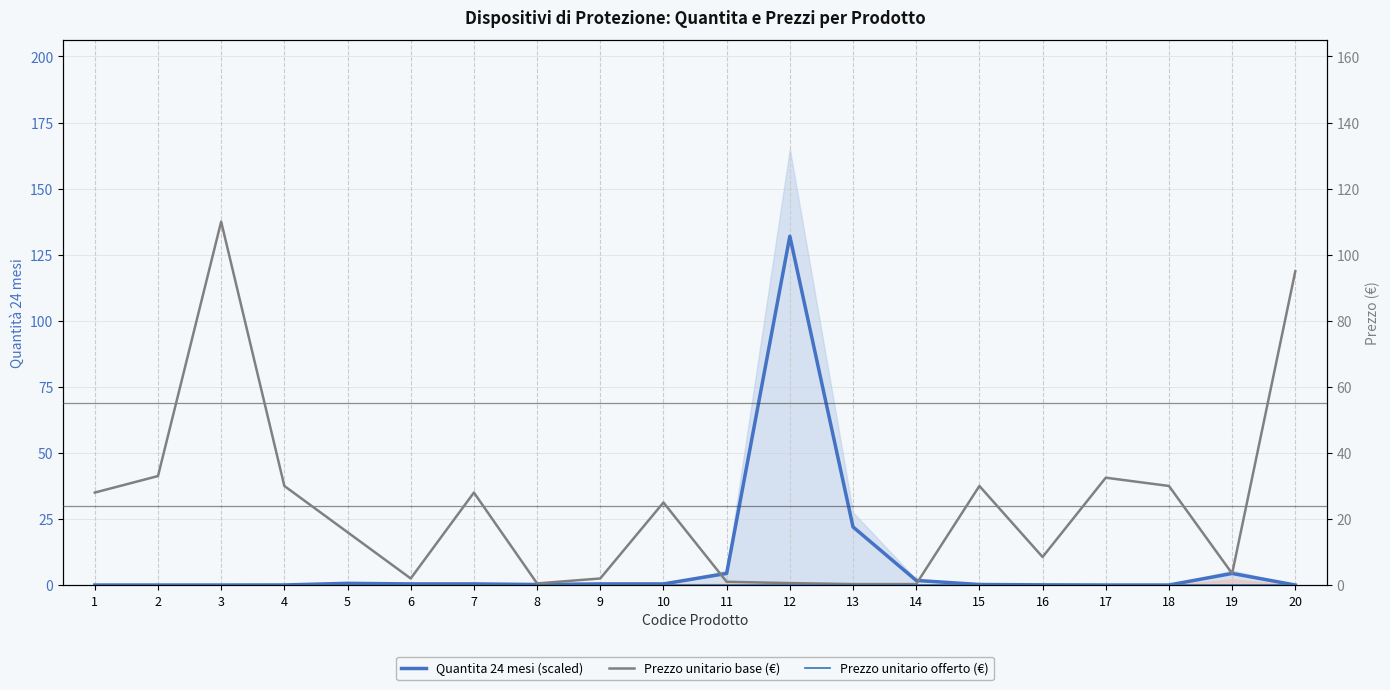

How many lines are shown in the chart?

3